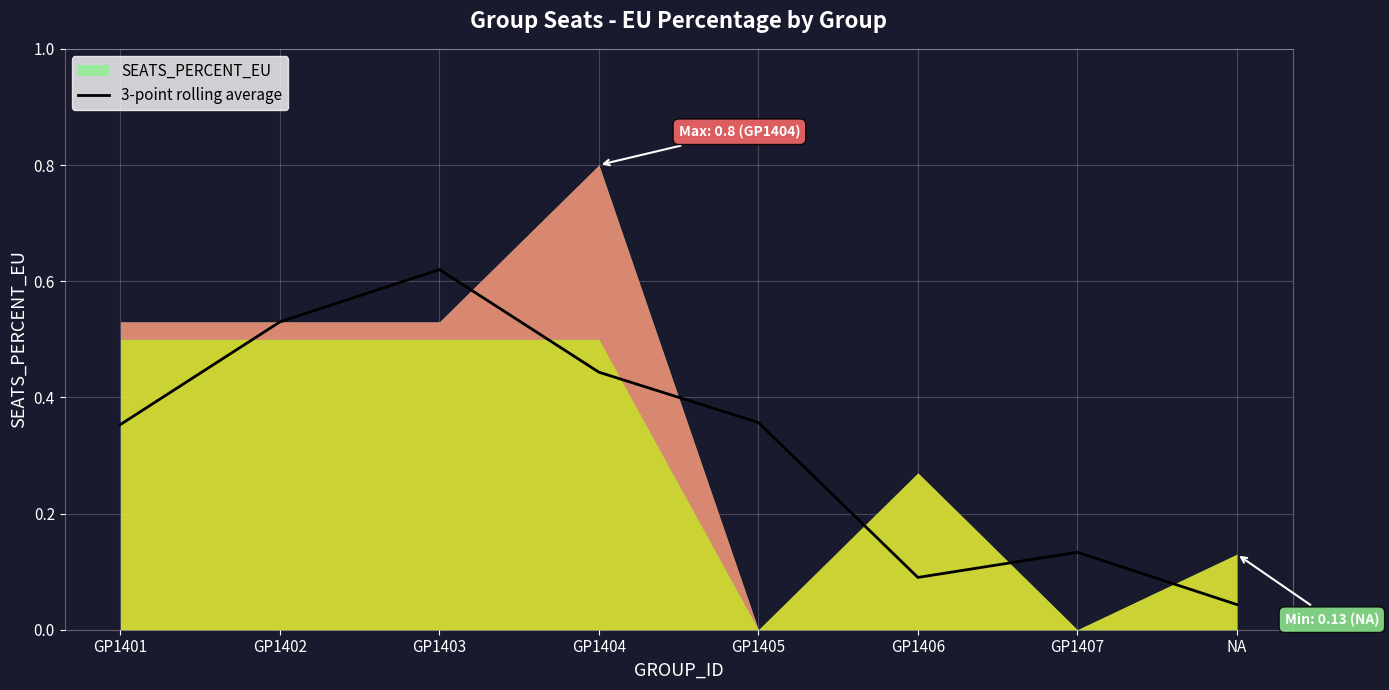

Where is 3-point rolling average nearest to the value 0?

NA